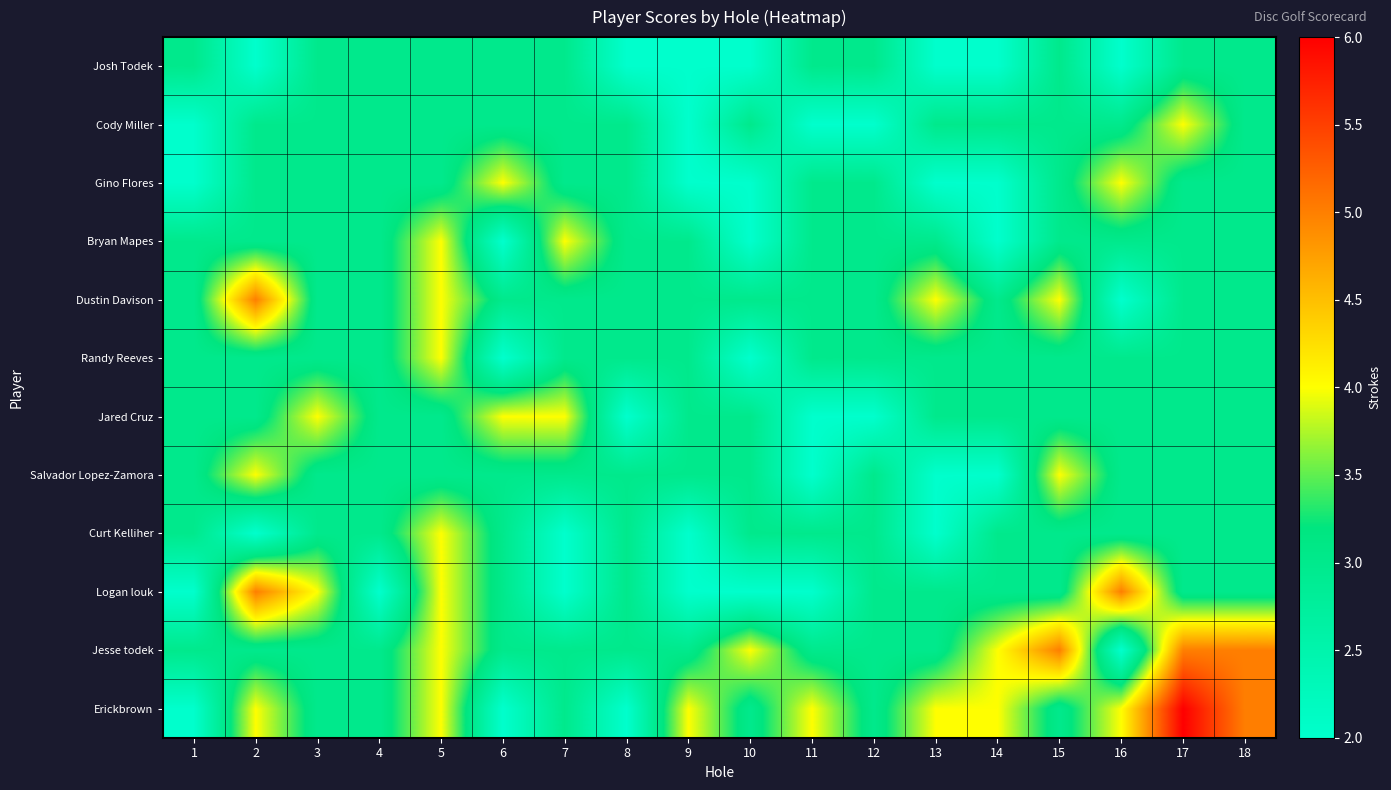

Reading left to right, extract all data points from this chart.

Josh Todek: 1=3	2=2	3=3	4=3	5=3	6=3	7=3	8=2	9=2	10=2	11=3	12=3	13=2	14=2	15=3	16=2	17=3	18=3
Cody Miller: 1=2	2=3	3=3	4=3	5=3	6=3	7=3	8=3	9=2	10=3	11=2	12=2	13=3	14=3	15=3	16=3	17=4	18=3
Gino Flores: 1=2	2=3	3=3	4=3	5=3	6=4	7=3	8=3	9=2	10=2	11=3	12=3	13=2	14=2	15=3	16=4	17=3	18=3
Bryan Mapes: 1=3	2=3	3=3	4=3	5=4	6=2	7=4	8=3	9=3	10=2	11=3	12=3	13=3	14=2	15=3	16=3	17=3	18=3
Dustin Davison: 1=3	2=5	3=3	4=3	5=4	6=3	7=3	8=3	9=3	10=3	11=3	12=3	13=4	14=3	15=4	16=2	17=3	18=3
Randy Reeves: 1=3	2=3	3=3	4=3	5=4	6=2	7=3	8=3	9=3	10=2	11=3	12=3	13=3	14=3	15=3	16=3	17=3	18=3
Jared Cruz: 1=3	2=3	3=4	4=3	5=3	6=4	7=4	8=2	9=3	10=3	11=2	12=2	13=3	14=3	15=3	16=3	17=3	18=3
Salvador Lopez-Zamora: 1=3	2=4	3=3	4=3	5=3	6=3	7=3	8=3	9=3	10=3	11=2	12=3	13=2	14=2	15=4	16=3	17=3	18=3
Curt Kelliher: 1=3	2=2	3=3	4=3	5=4	6=3	7=2	8=3	9=2	10=3	11=3	12=3	13=2	14=3	15=3	16=3	17=3	18=3
Logan louk: 1=2	2=5	3=4	4=2	5=4	6=3	7=2	8=3	9=2	10=2	11=2	12=3	13=3	14=3	15=3	16=5	17=3	18=3
Jesse todek: 1=3	2=3	3=3	4=3	5=4	6=3	7=3	8=3	9=3	10=4	11=3	12=3	13=3	14=4	15=5	16=2	17=5	18=5
Erickbrown: 1=2	2=4	3=3	4=3	5=4	6=2	7=3	8=2	9=4	10=3	11=4	12=3	13=4	14=4	15=3	16=4	17=6	18=5